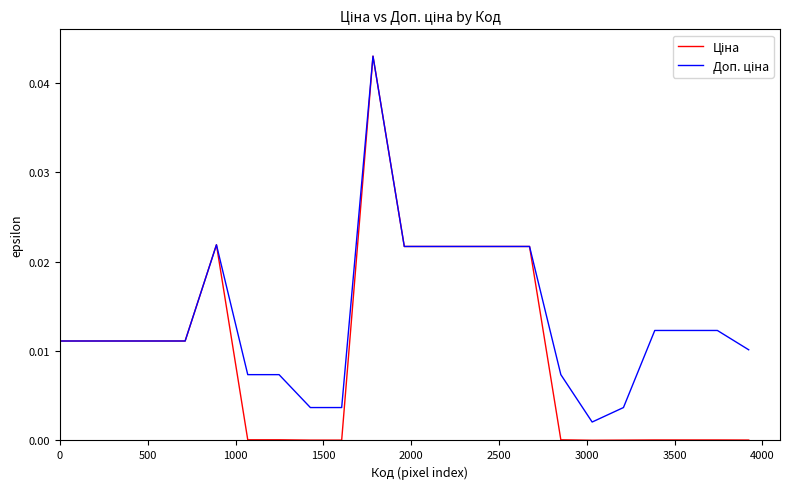

How many lines are shown in the chart?

2